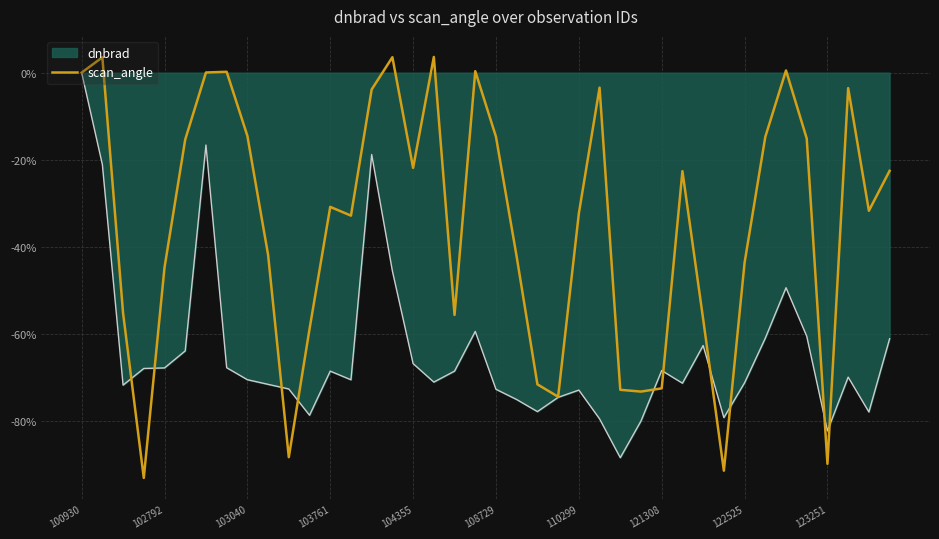

Which series has the largest total across all categories?

scan_angle